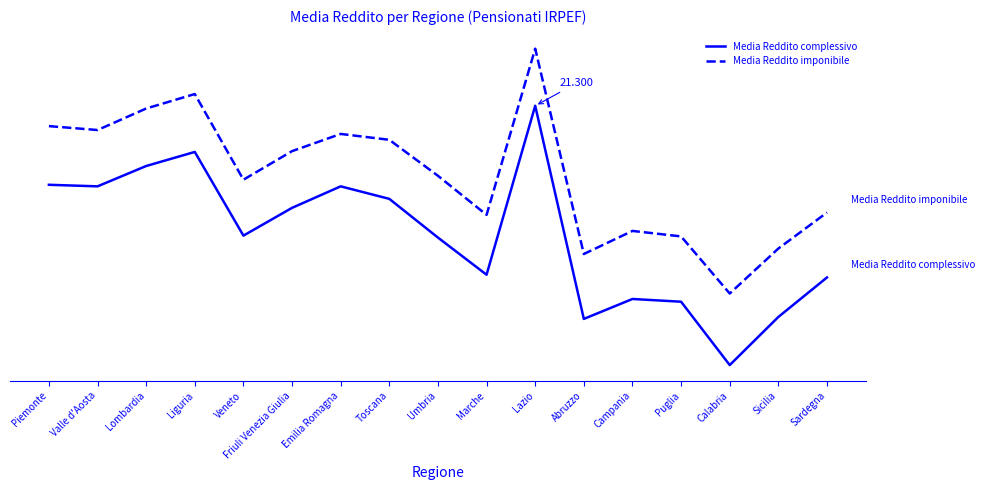

The value of Media Reddito imponibile at Veneto is 19.4. True or false?

True